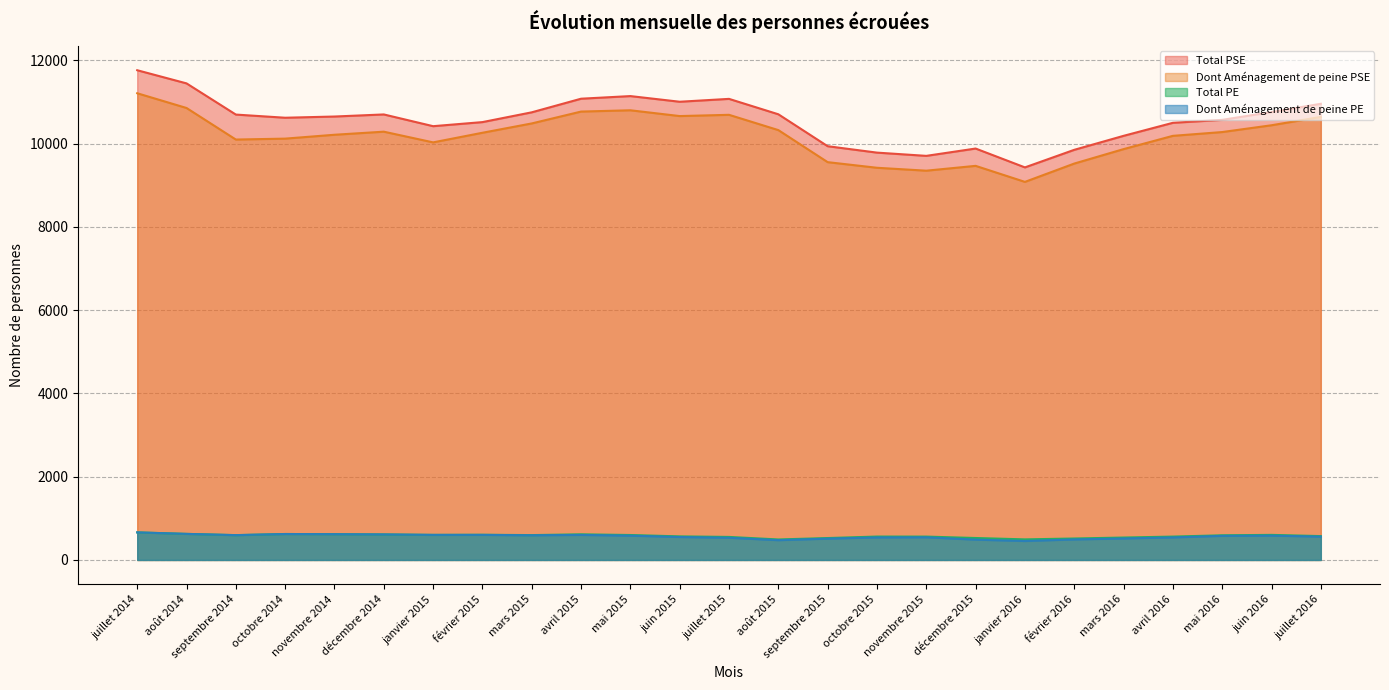

True or false: Dont Aménagement de peine PSE and Total PE intersect in this chart.

False